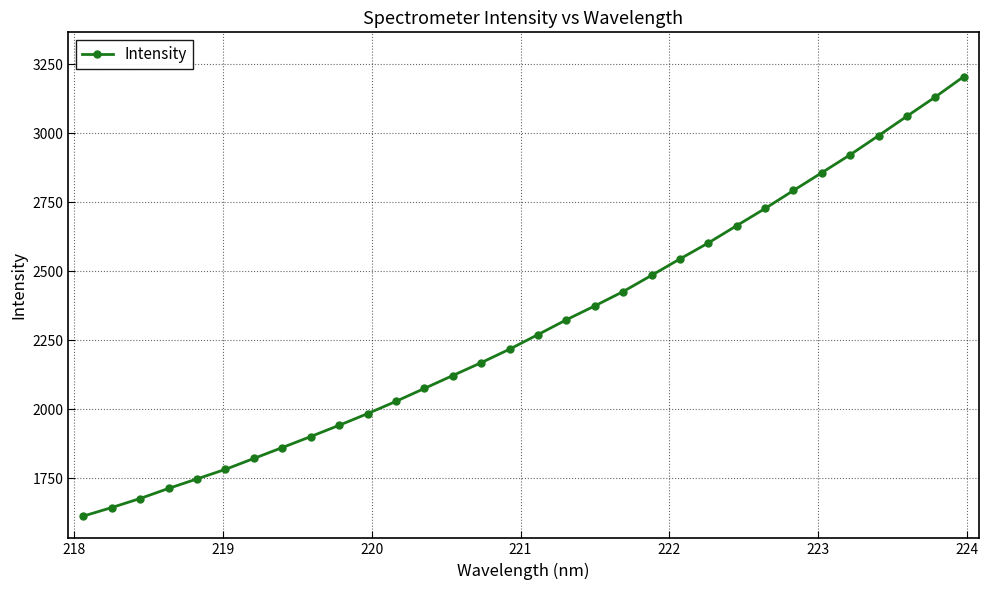

What is the smallest value displayed?

1613.0